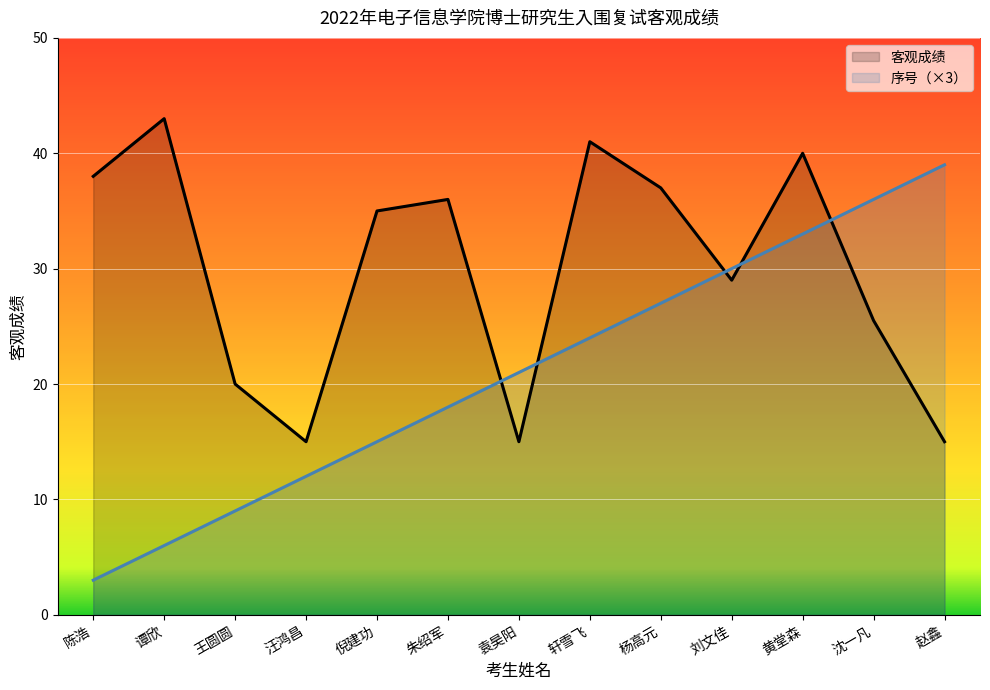

What is the value of the 客观成绩 point at the 7th from the left?

15.0